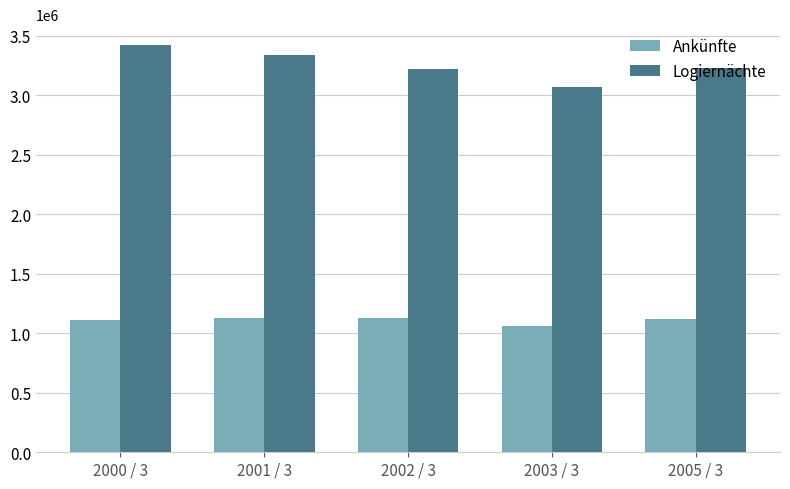

At 2000 / 3, list the series in order from largest to smallest.

Logiernächte, Ankünfte